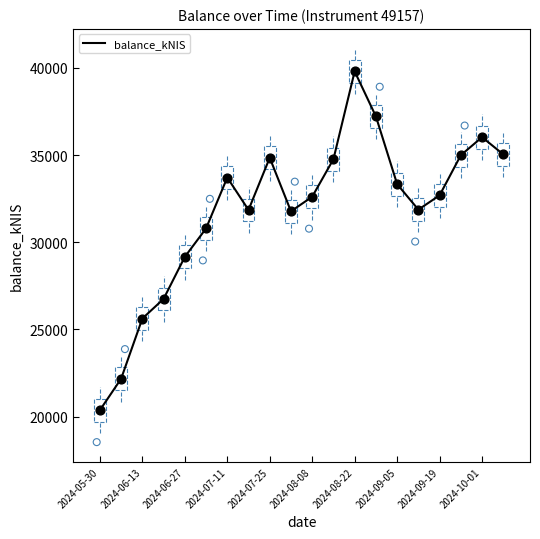

At which label does balance_kNIS reach its minimum?

2024-05-30